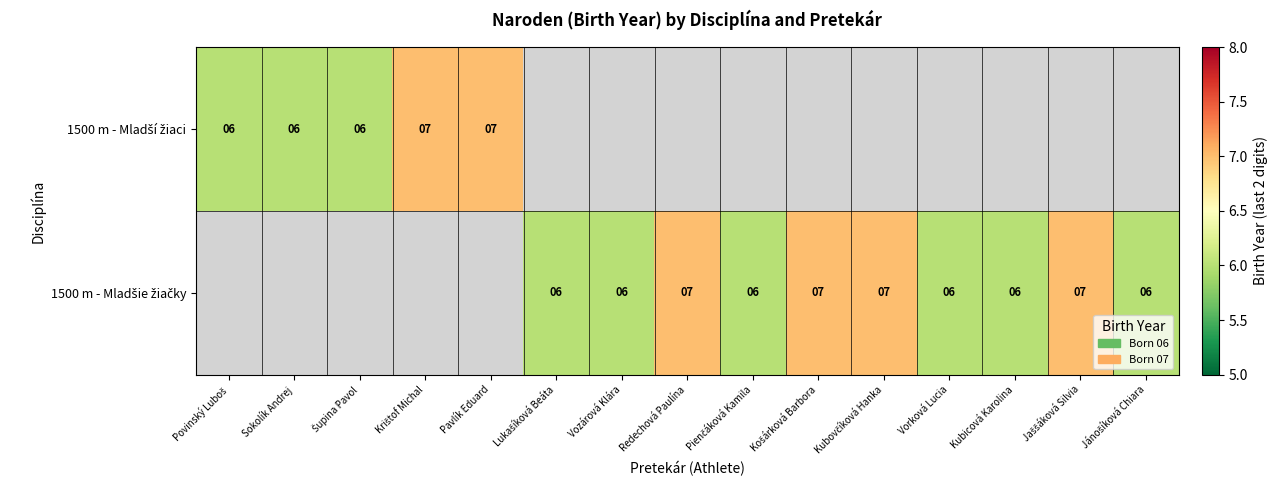

How many values in the 1500 m - Mladšie žiačky series exceed 6?

4